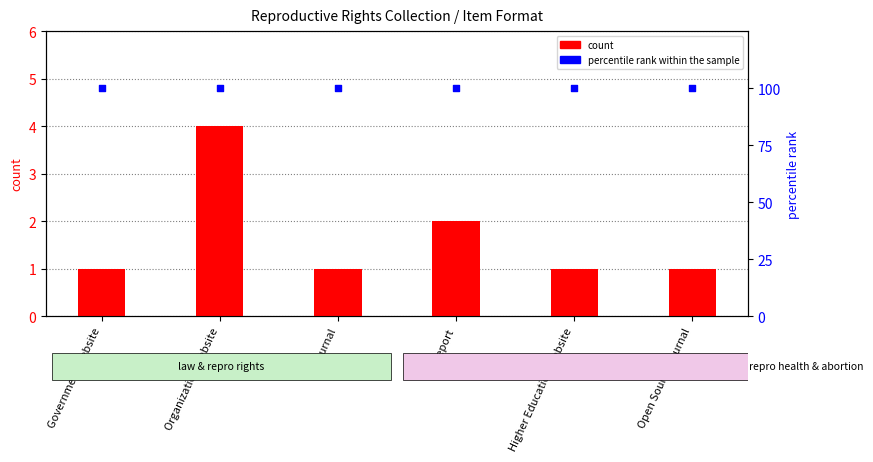

Which series reaches the maximum Y coordinate?

percentile rank within the sample